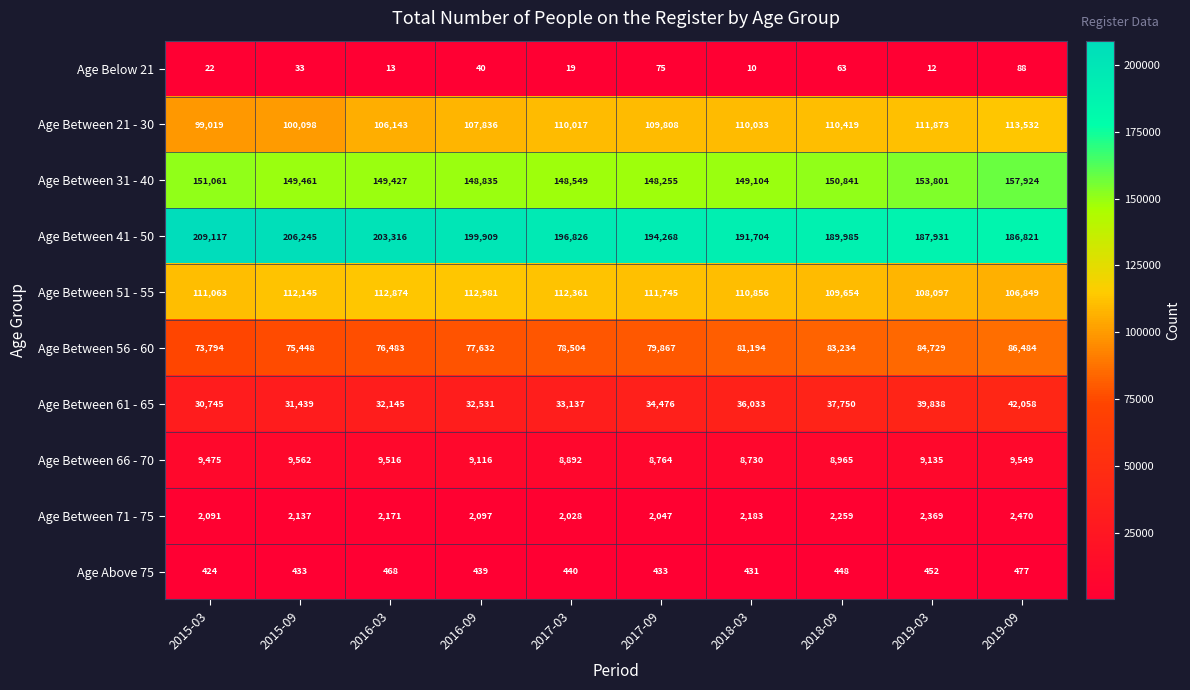

What is the minimum value shown in the chart?

10